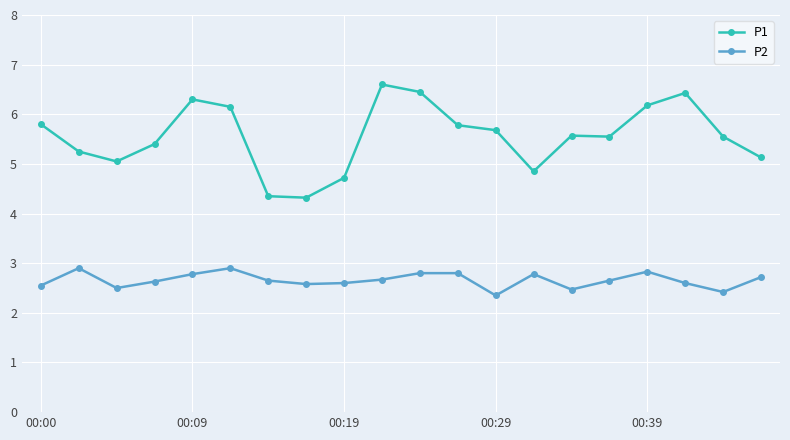

What is the value of the P2 point at the 14th from the left?

2.8